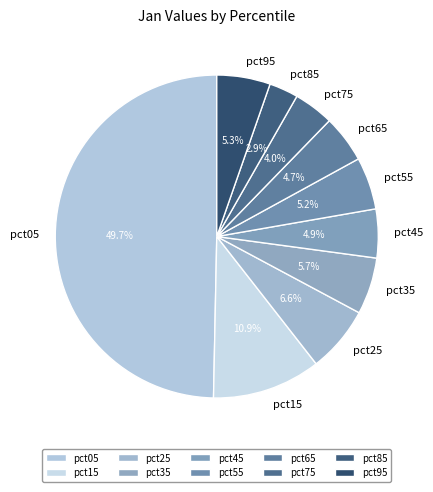

Which category has the smallest portion of the pie?

pct85